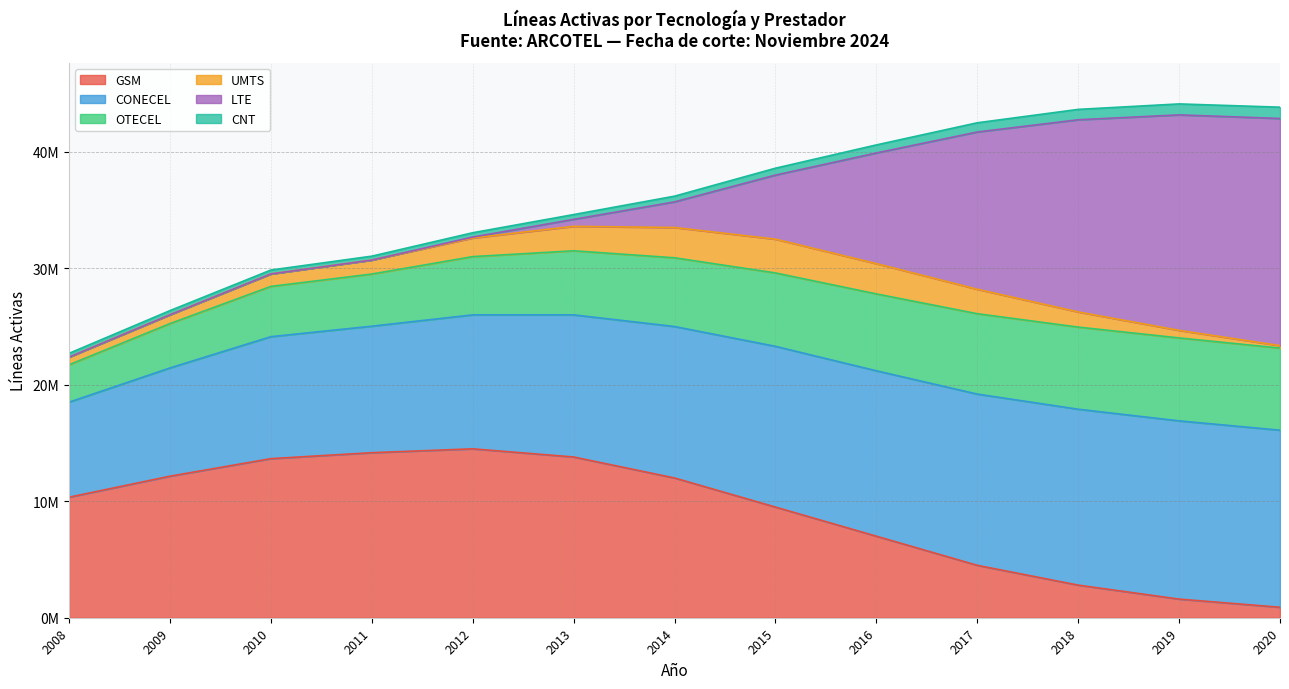

Does the chart have visible grid lines?

Yes